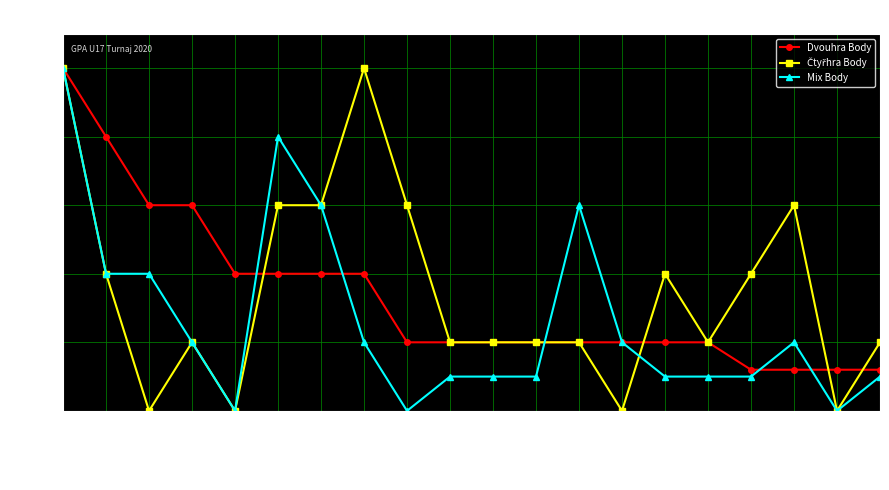

The value of Čtyřhra Body at Matula is 600. True or false?

True